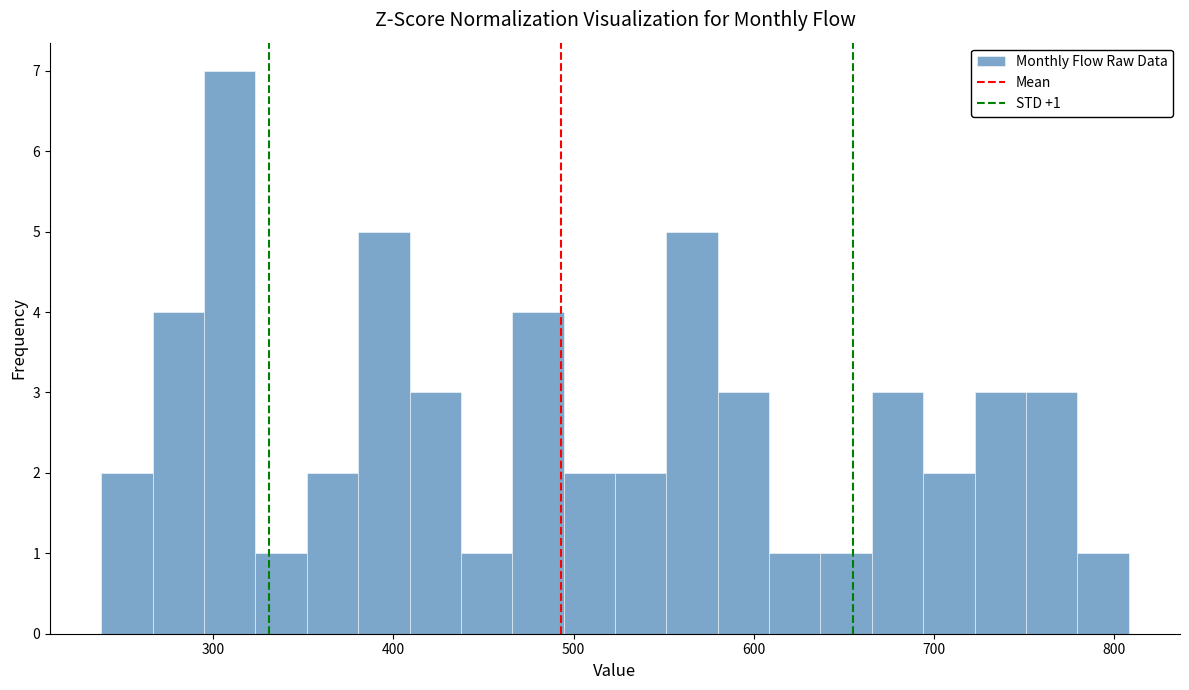

Around what value on the x-axis is the tallest bar? Give the approximate position of its centre, as read against the axis.

310